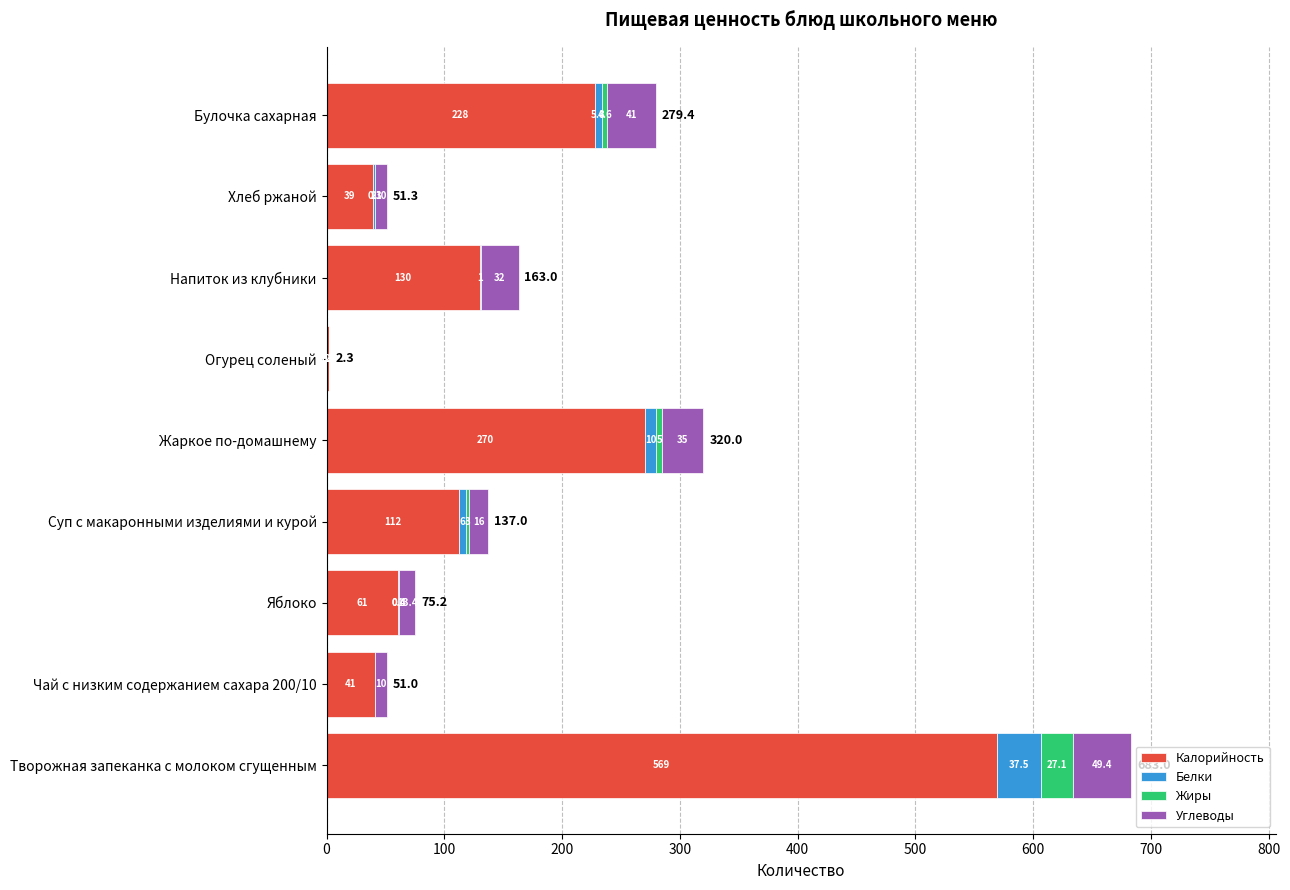

What is the sum of all Калорийность values?

1452.0